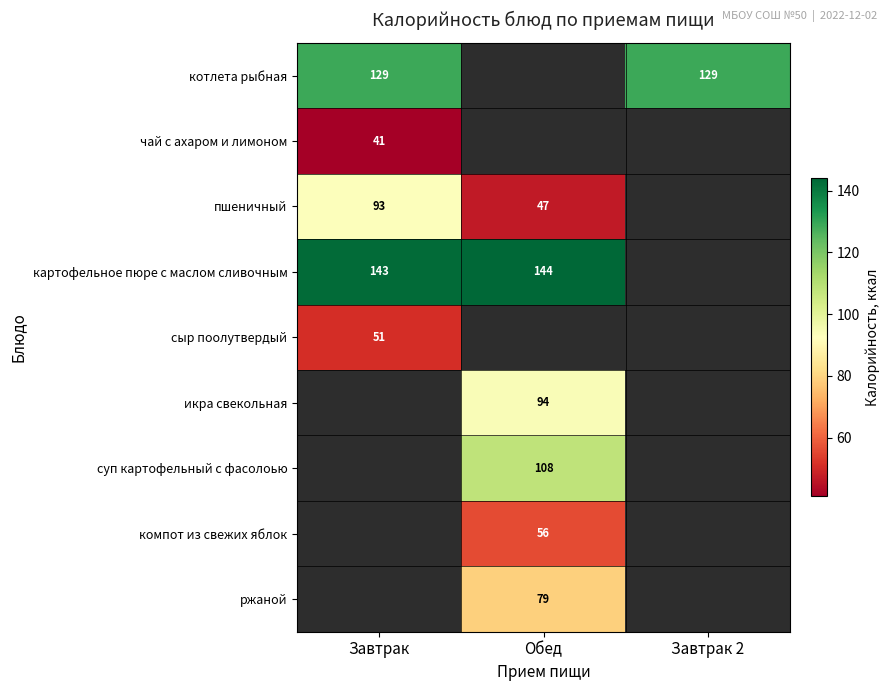

True or false: чай с ахаром и лимоном has a value of 29 at Завтрак.

False